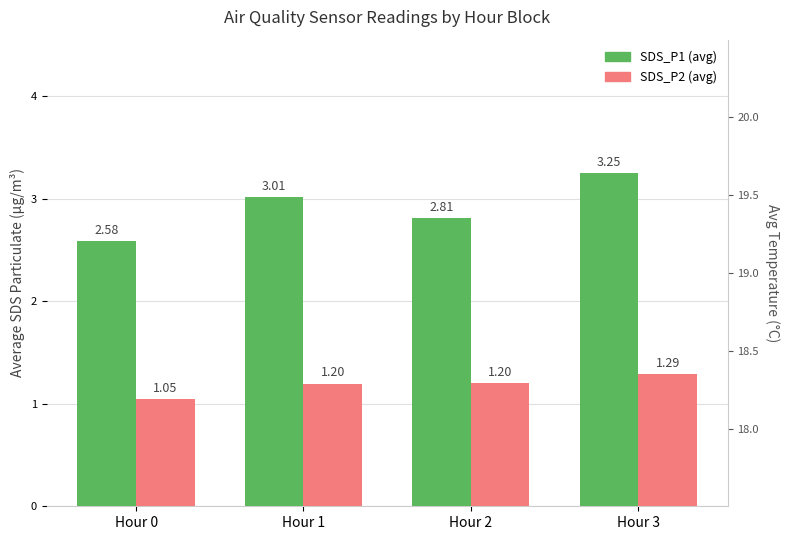

Rank the series by their maximum value, from highest to lowest.

SDS_P1 (avg), SDS_P2 (avg)